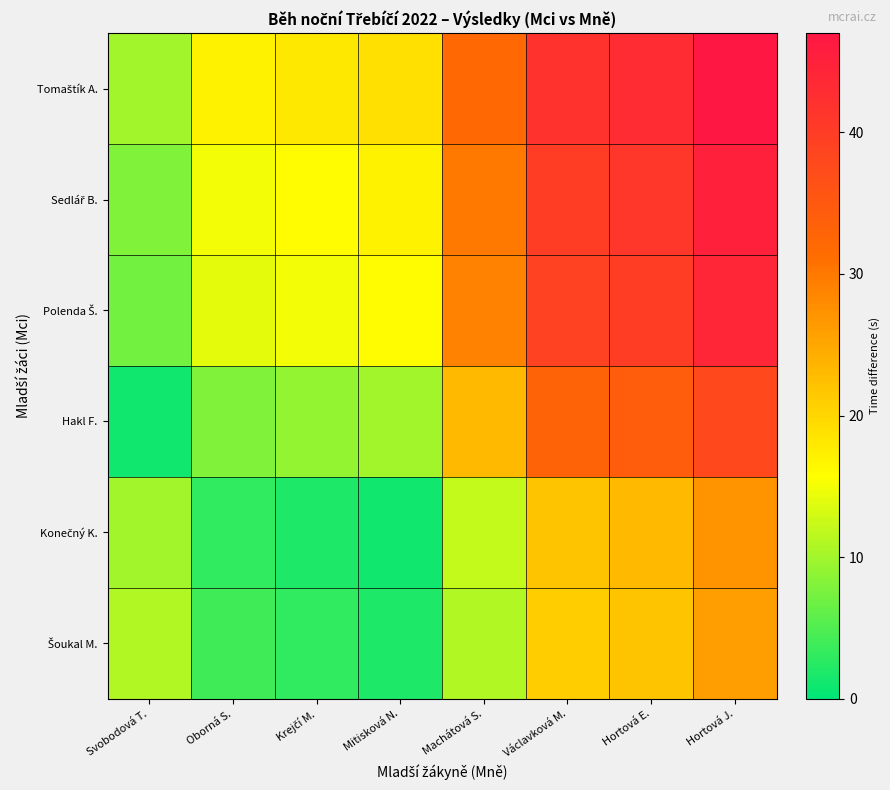

Which series has the largest total across all categories?

Tomaštík A.